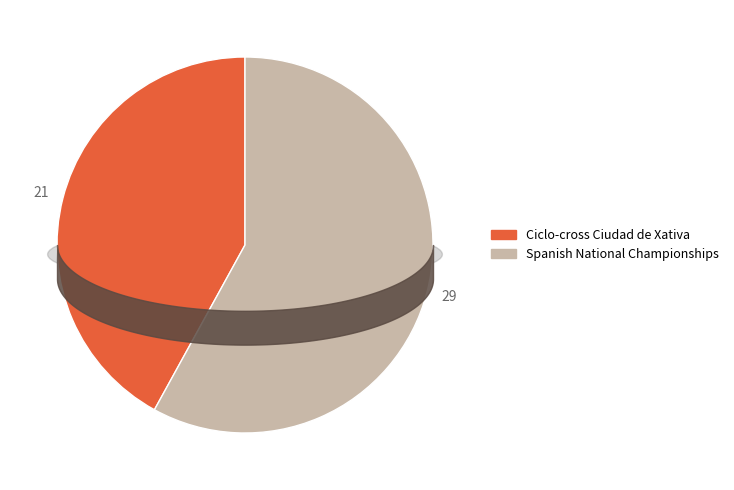

Combined, do Spanish National Championships and Ciclo-cross Ciudad de Xativa account for over 50%?

Yes